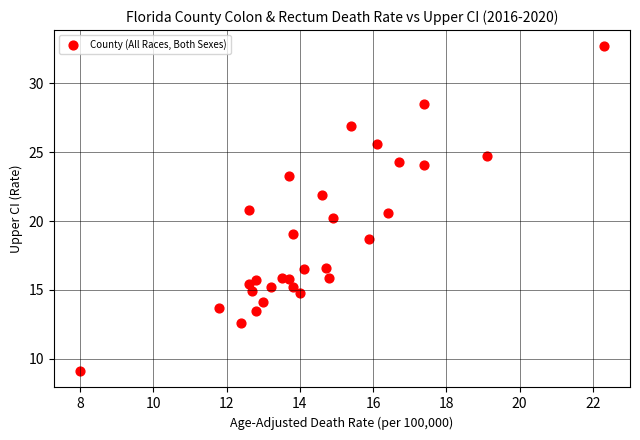

What is the range of X values (max minus min)?

14.3